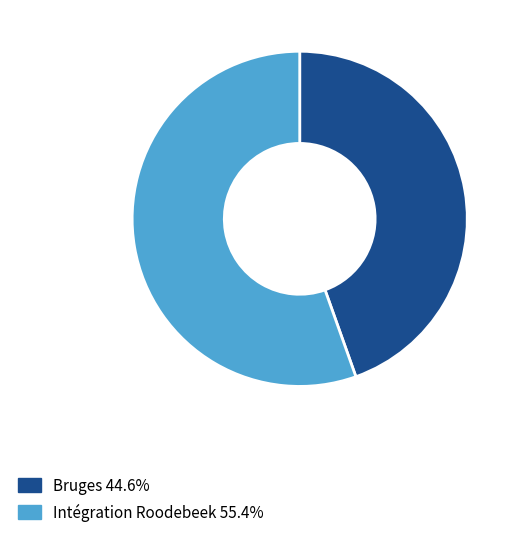

Is the sum of Bruges 44.6% and Intégration Roodebeek 55.4% greater than half?

Yes